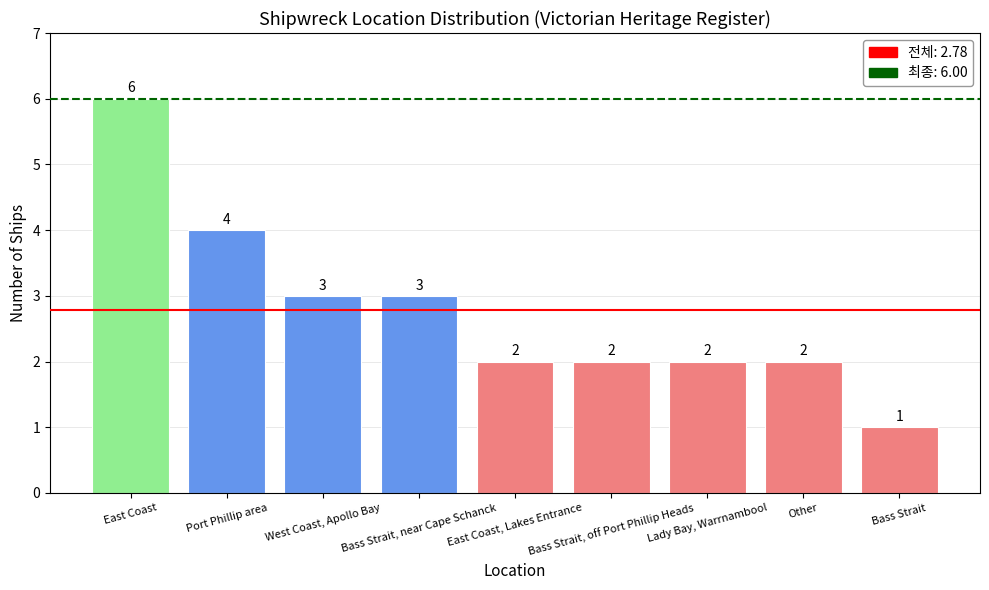

What position from the right is Port Phillip area?

8